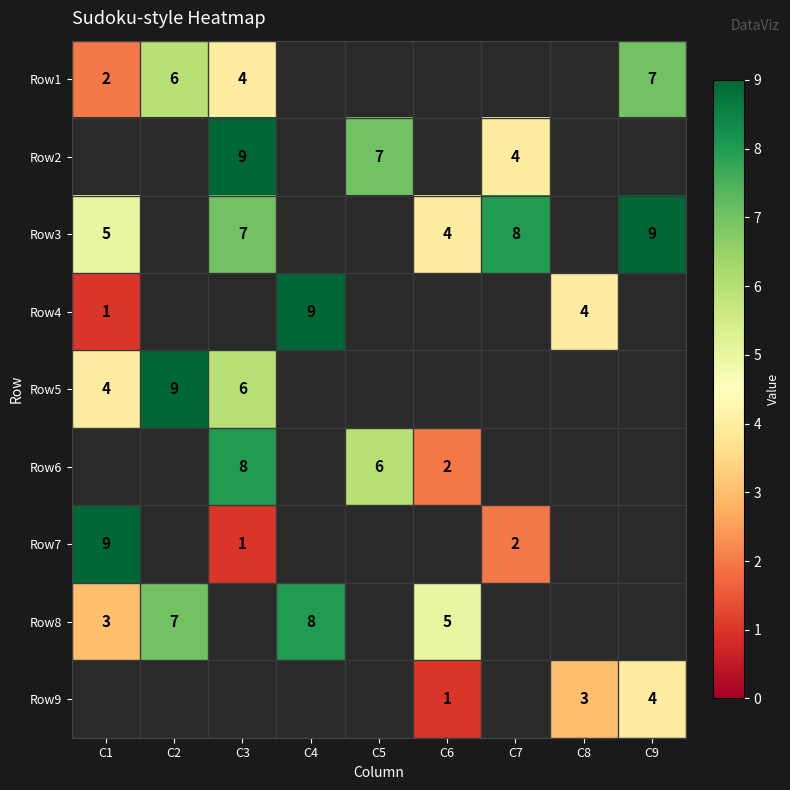

At how many categories does at least one series exceed 4?

8